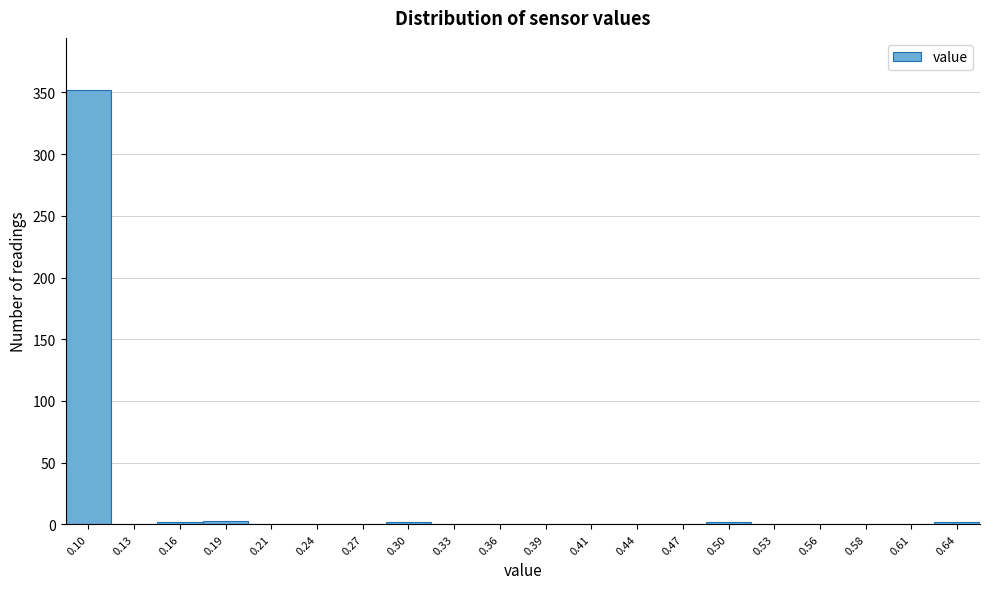

What is the sum of all values?

363